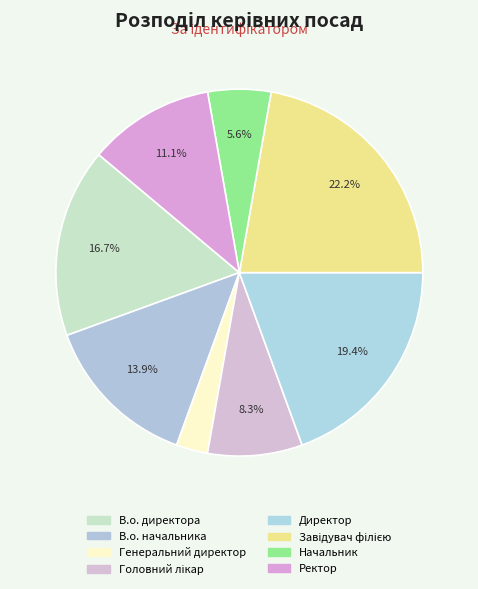

Count the number of slices in the pie.

8